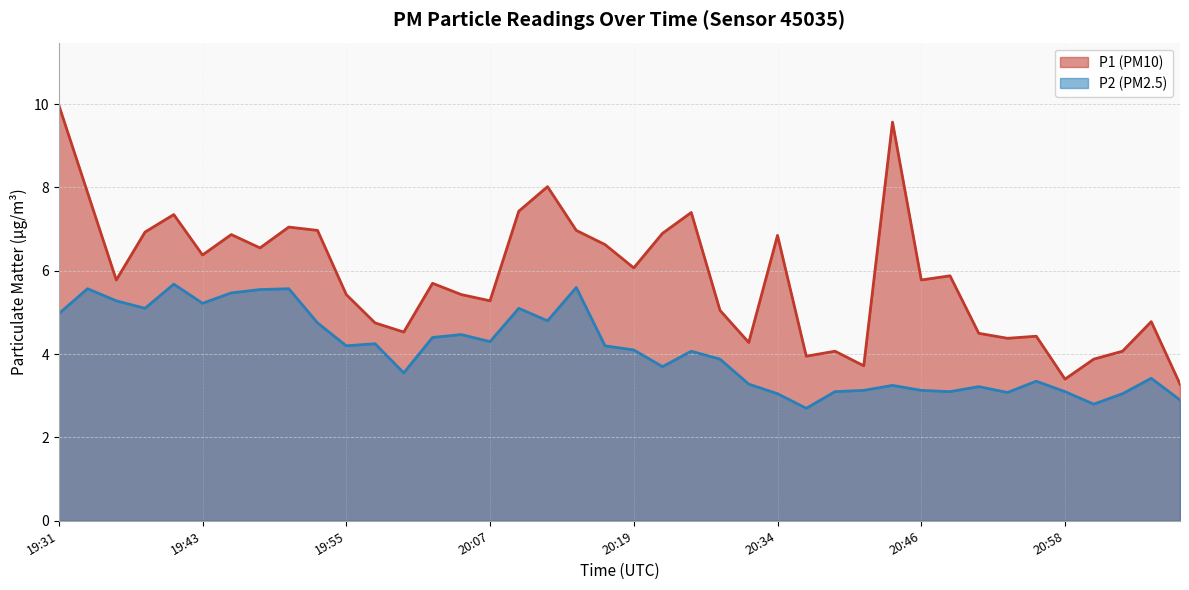

At which category does the chart reach its peak across all series?

19:31